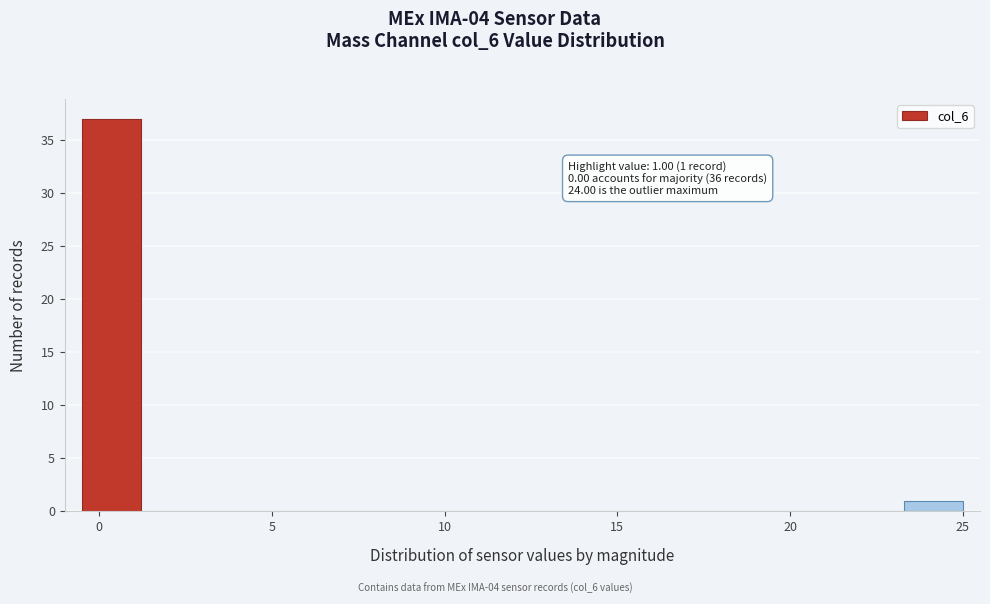

Read against the x-axis, roughly where is the centre of the tallest bar?

0.5